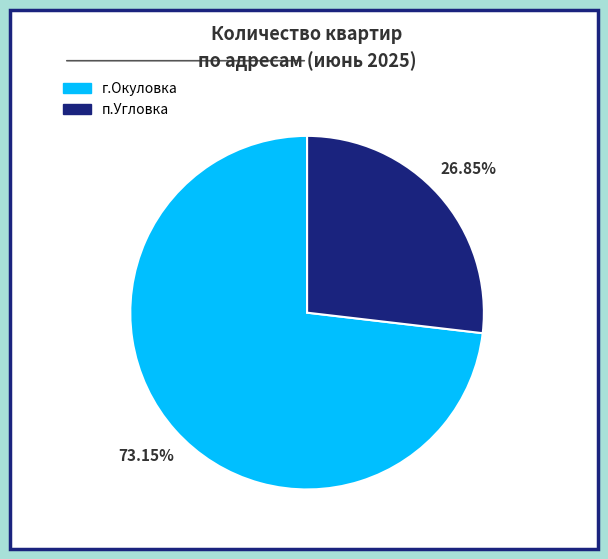

Is there any slice that represents more than half of the pie?

Yes